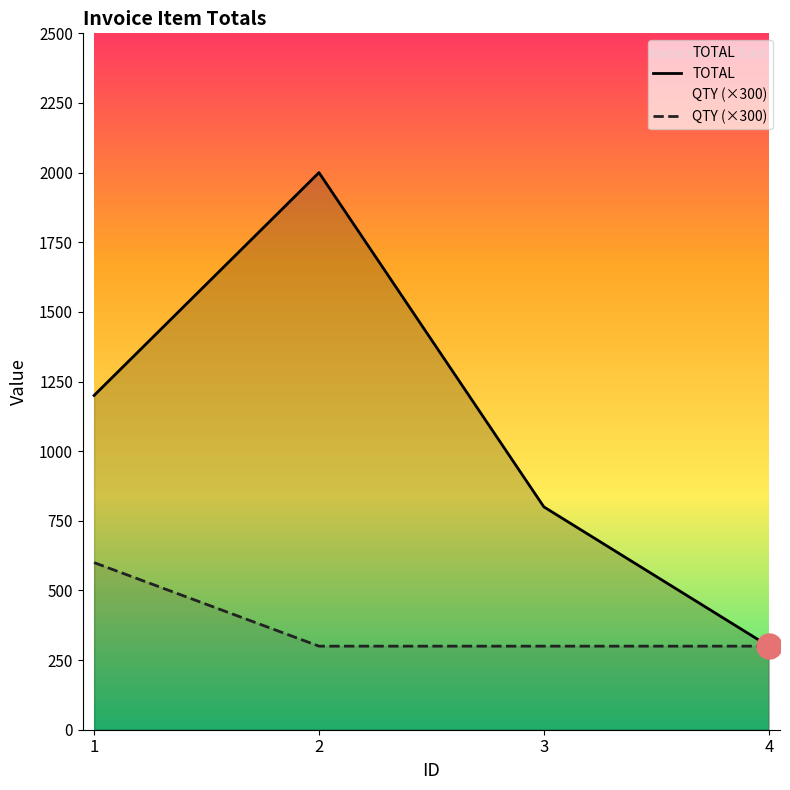

Is the value of QTY (×300) at 3 greater than the value of TOTAL at 1?

No